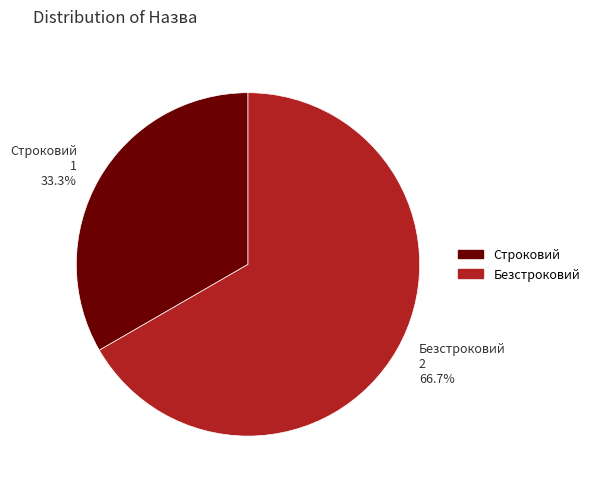

Is Строковий the majority of the pie?

No